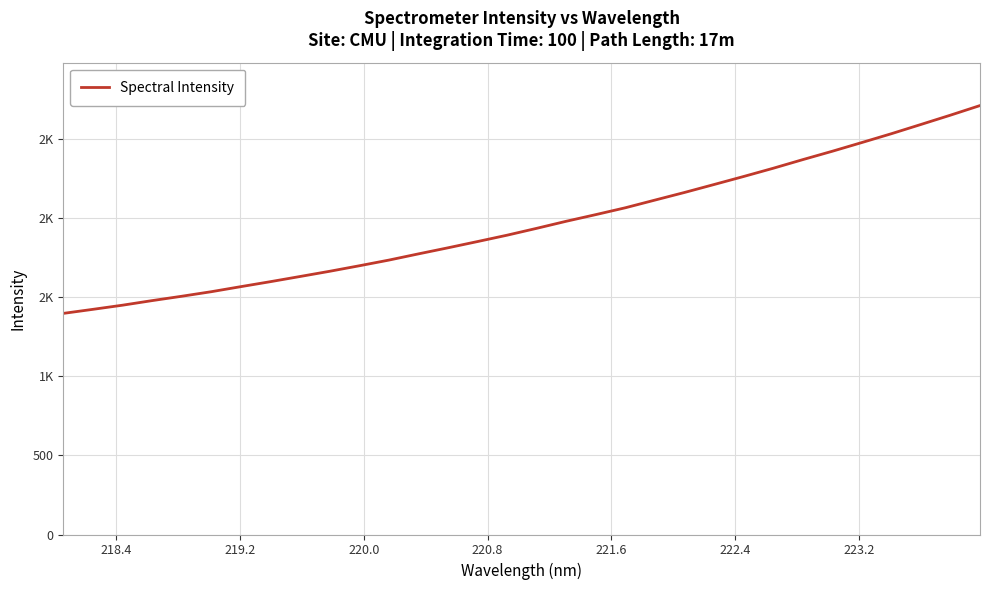

What is the value of the 16th point from the left?

1892.4